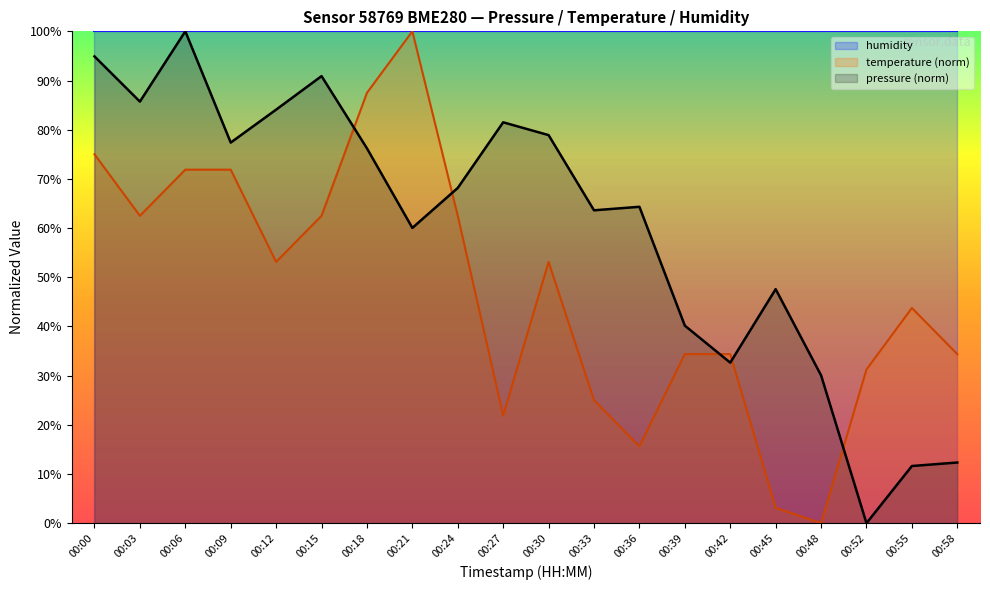

At which category does the chart reach its minimum across all series?

00:52